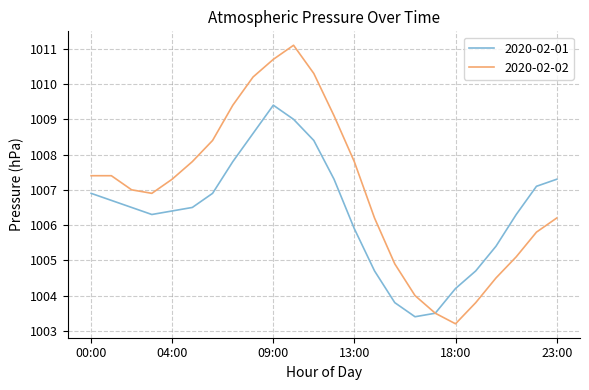

Which series has the largest total across all categories?

2020-02-02